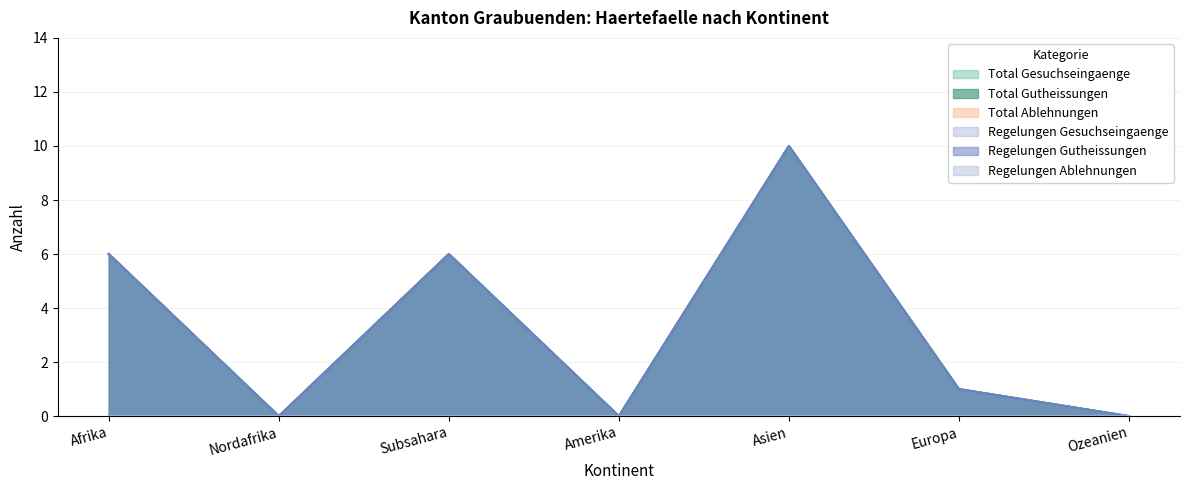

Which series has the largest total across all categories?

Total Gesuchseingaenge